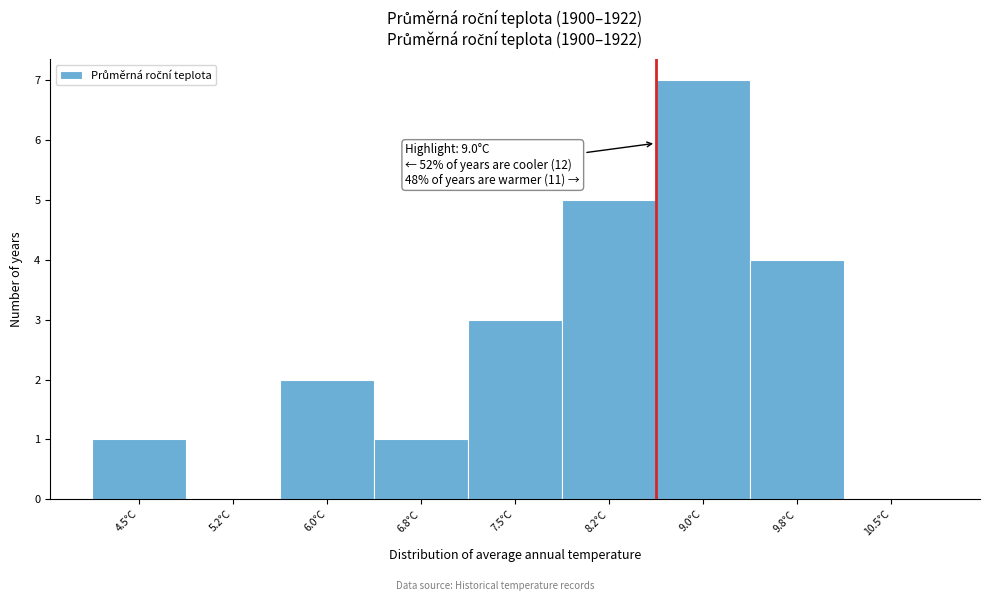

Reading left to right, transcribe all the data shown in this chart.

4.5°C=1	5.2°C=0	6.0°C=2	6.8°C=1	7.5°C=3	8.2°C=5	9.0°C=7	9.8°C=4	10.5°C=0